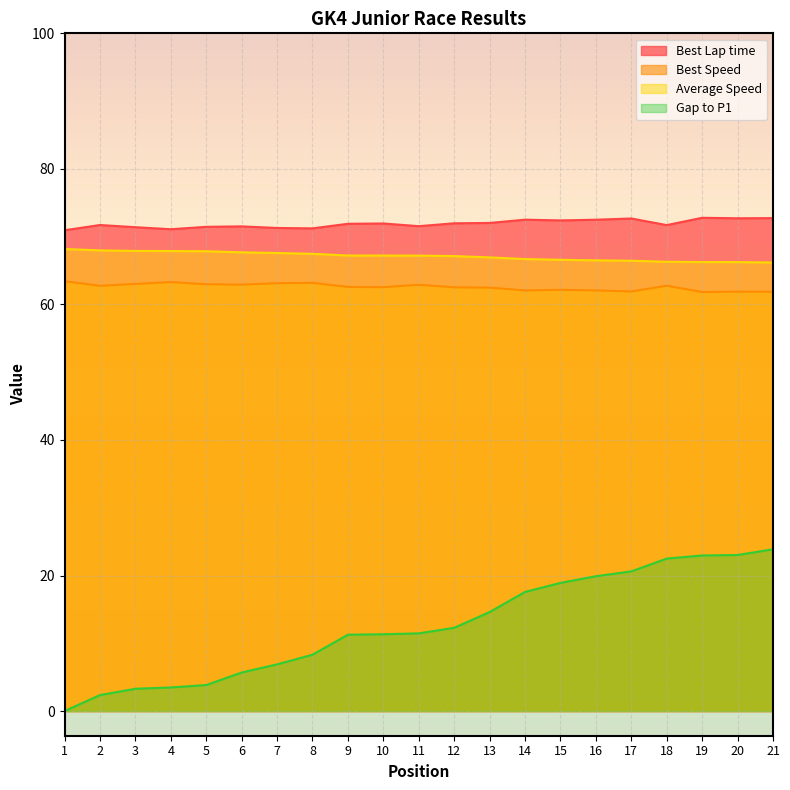

Is it true that Best Lap time equals 71.4 at 3?

True